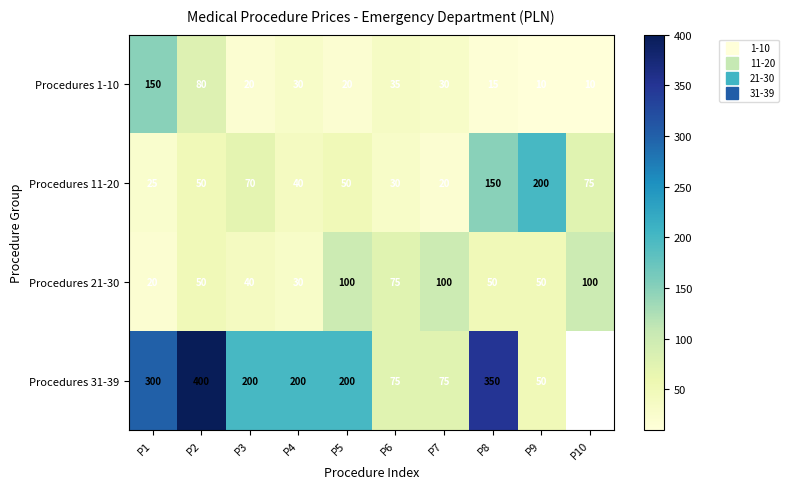

At which label does Procedures 31-39 first exceed 200?

P1